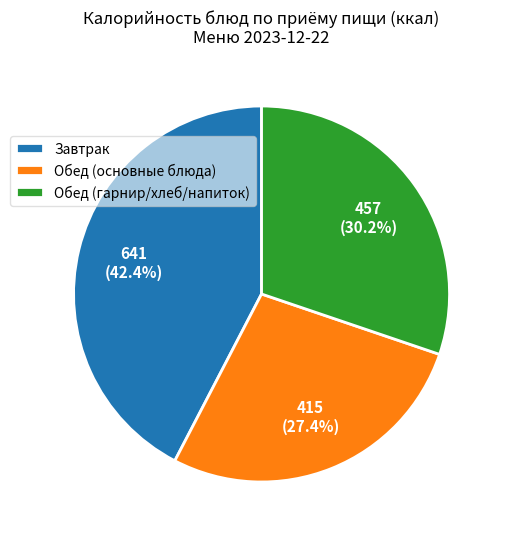

Which category has the smallest portion of the pie?

Обед (основные блюда)